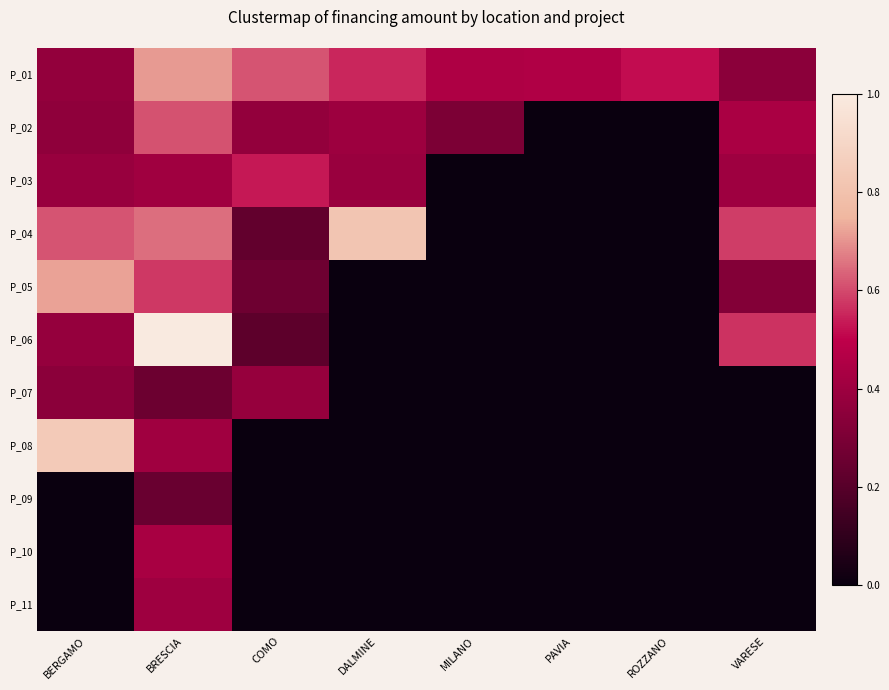

What is the difference between the highest and lowest values at DALMINE?

0.8